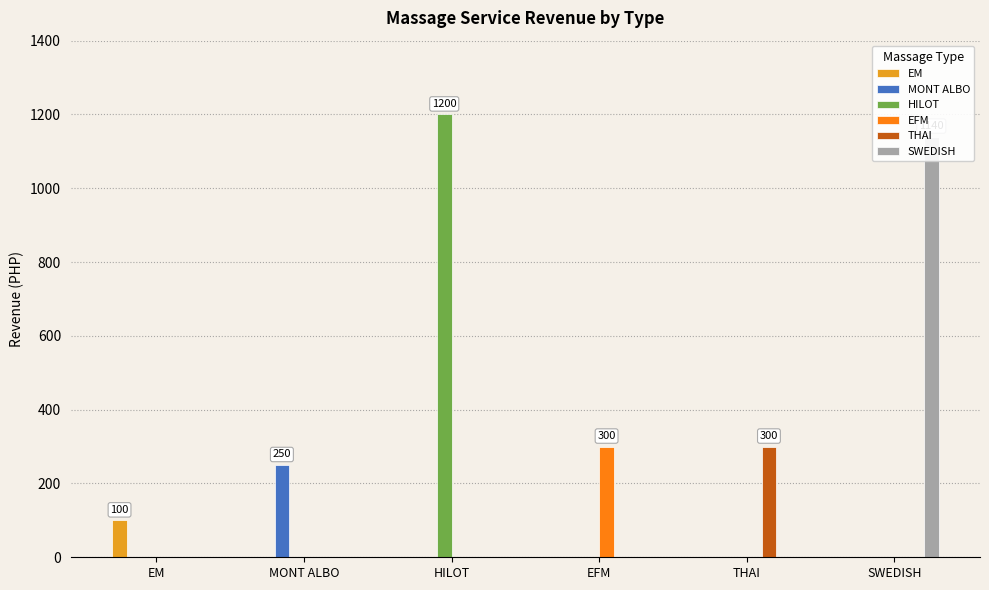

Rank the categories by THAI value from highest to lowest.

THAI, EM, MONT ALBO, HILOT, EFM, SWEDISH